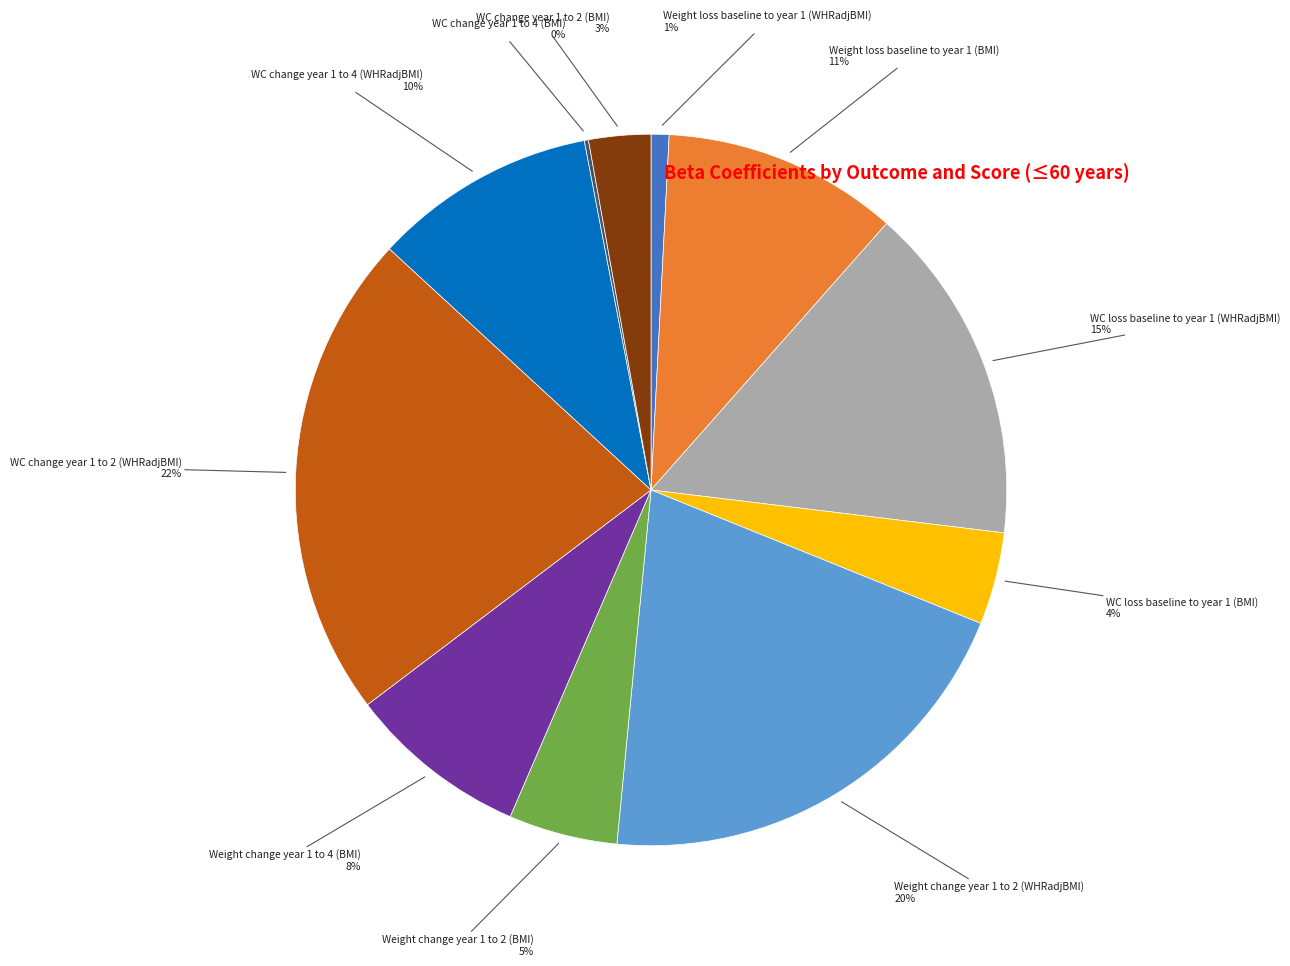

To the nearest percent, what portion does Weight change year 1 to 2 (BMI) represent?

5%